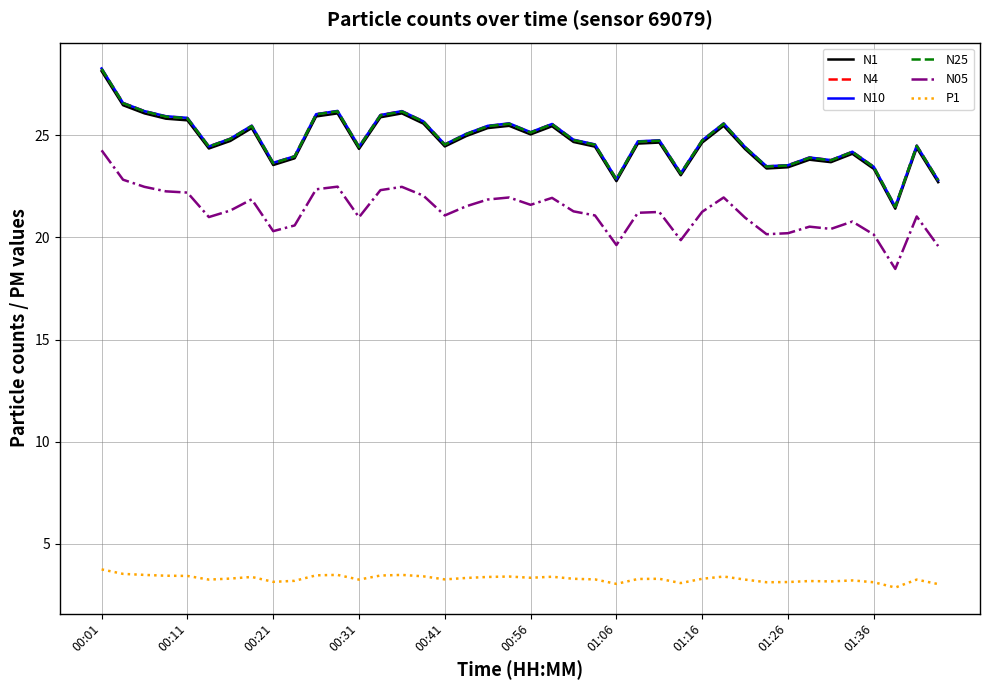

What is the sum of all N10 values?

992.1